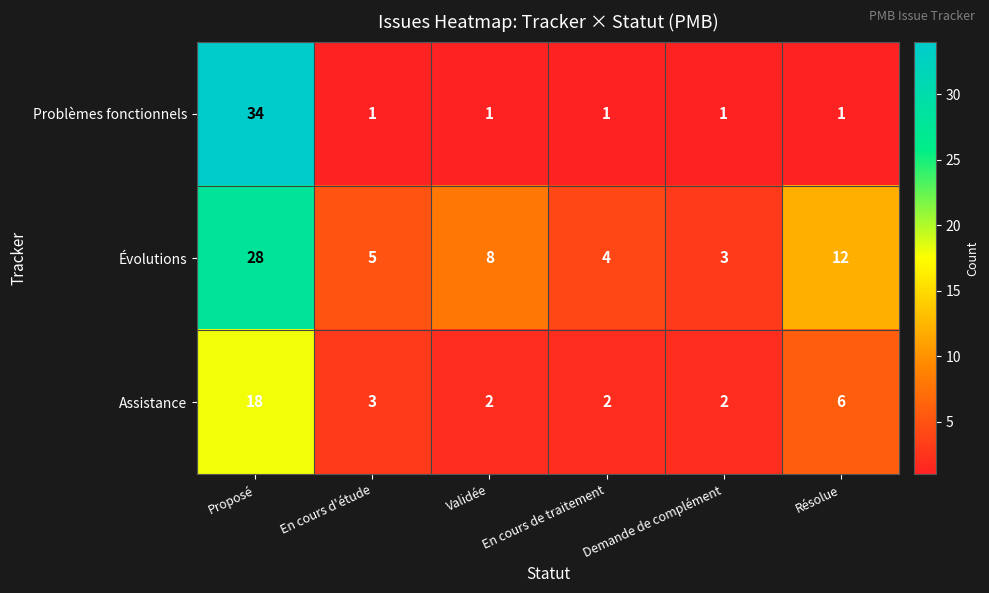

Count the number of data series in this chart.

3